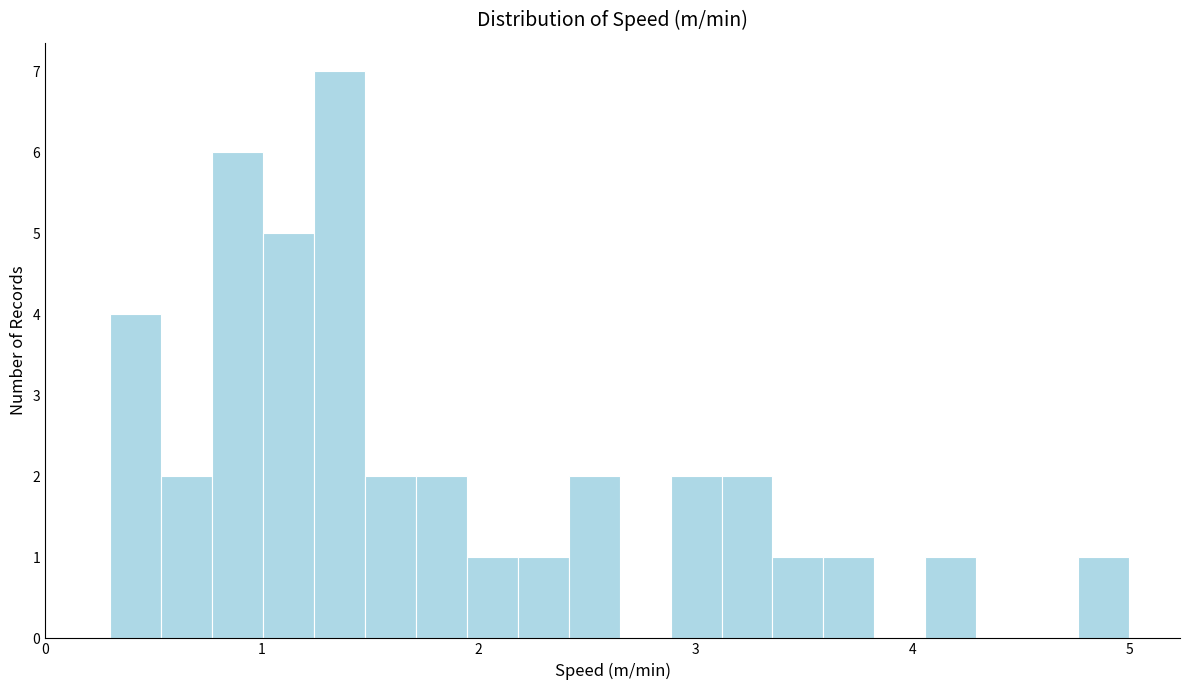

Read against the x-axis, roughly where is the centre of the tallest bar?

1.4